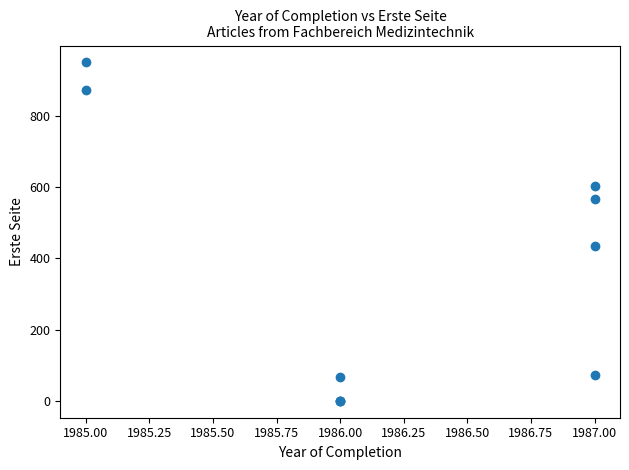

What Y value in the scatter plot is closest to 475?

434